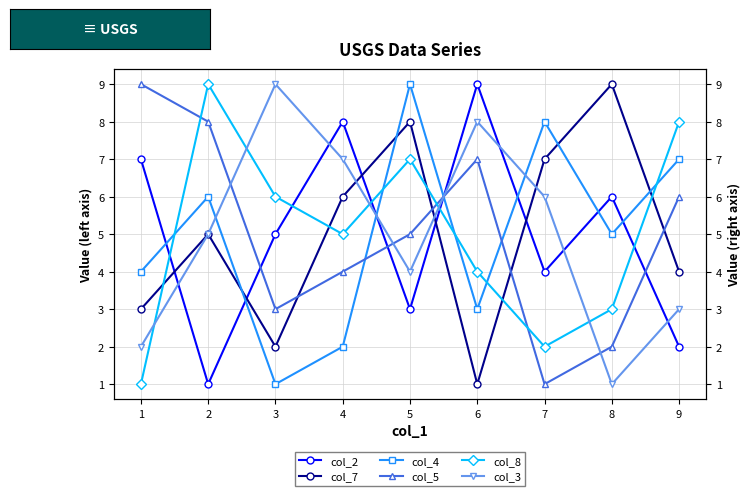

How many interior local valleys does the col_4 series have?

3